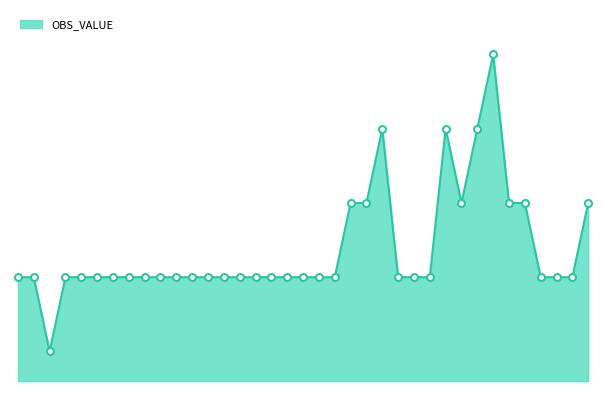

How many lines are shown in the chart?

1